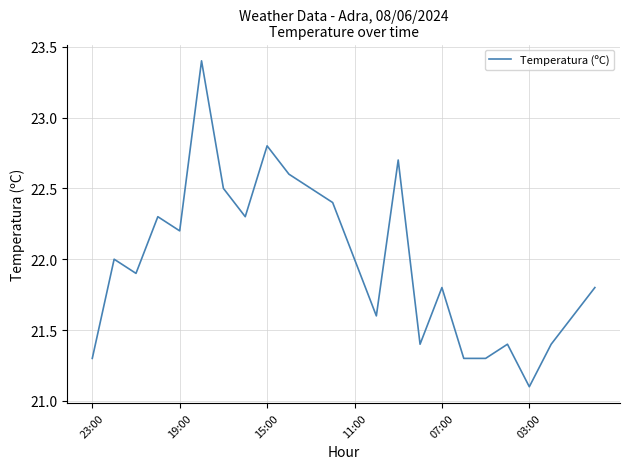

What is the difference between the maximum and minimum values?

2.3